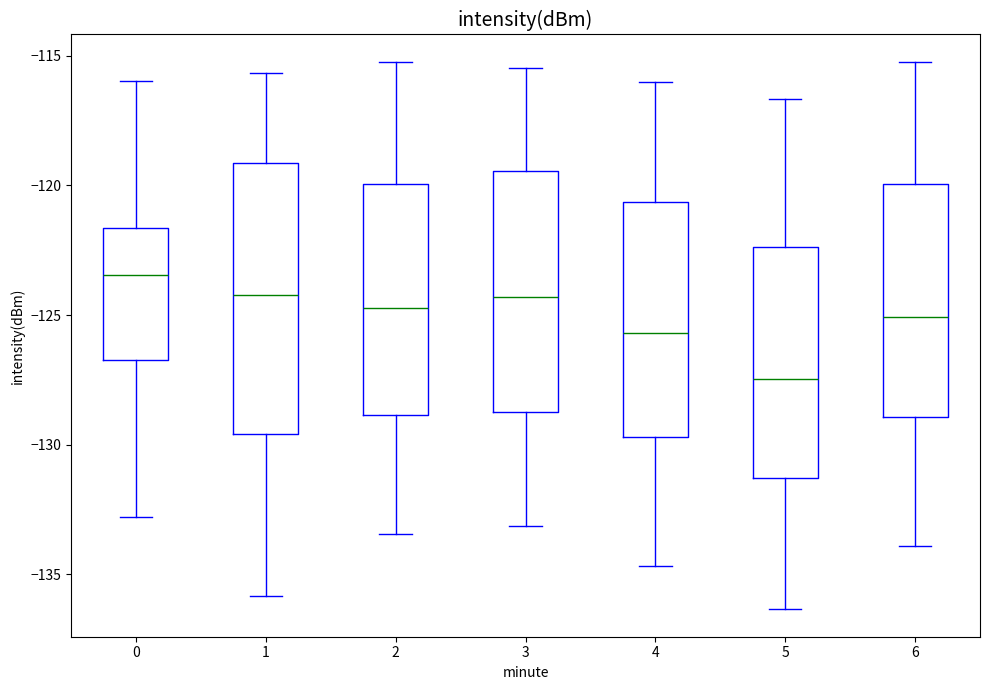

Reading left to right, read every box against the y-axis: the position of its median line, the range the box covers, and the ends of its whiskers. The values are not printed on the chart, so give them approximately, as read against the axis.

0: median -123.5, box -126.5 to -121.5, whiskers -133.0 to -116.0
1: median -124.0, box -129.5 to -119.0, whiskers -136.0 to -115.5
2: median -124.5, box -129.0 to -120.0, whiskers -133.5 to -115.0
3: median -124.5, box -128.5 to -119.5, whiskers -133.0 to -115.5
4: median -125.5, box -129.5 to -120.5, whiskers -134.5 to -116.0
5: median -127.5, box -131.5 to -122.5, whiskers -136.5 to -116.5
6: median -125.0, box -129.0 to -120.0, whiskers -134.0 to -115.0